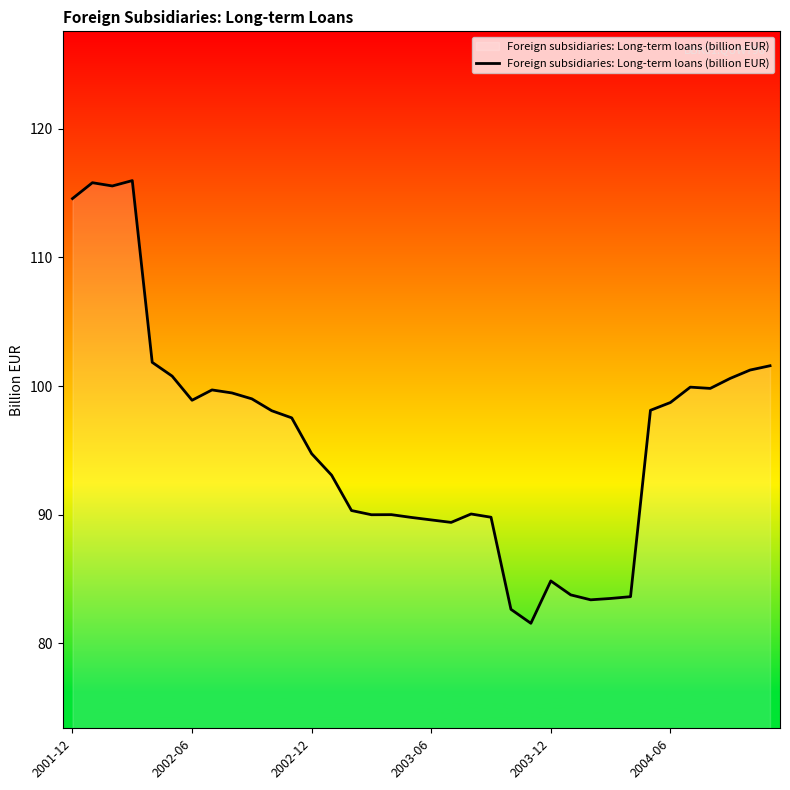

What is the maximum value shown in the chart?

116.0